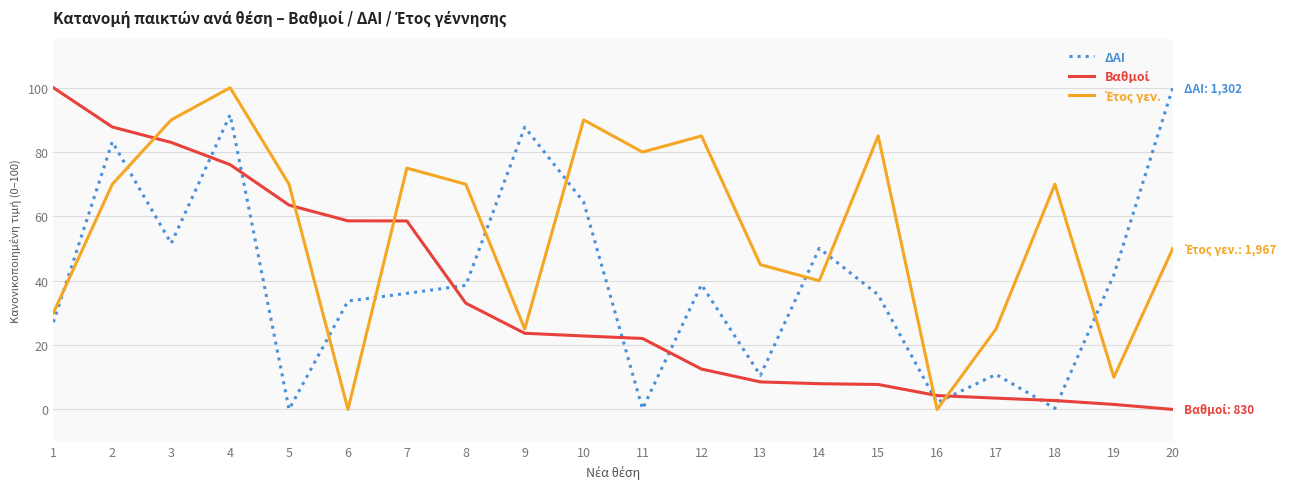

The ΔΑΙ series shows 38.8 at 12. True or false?

True